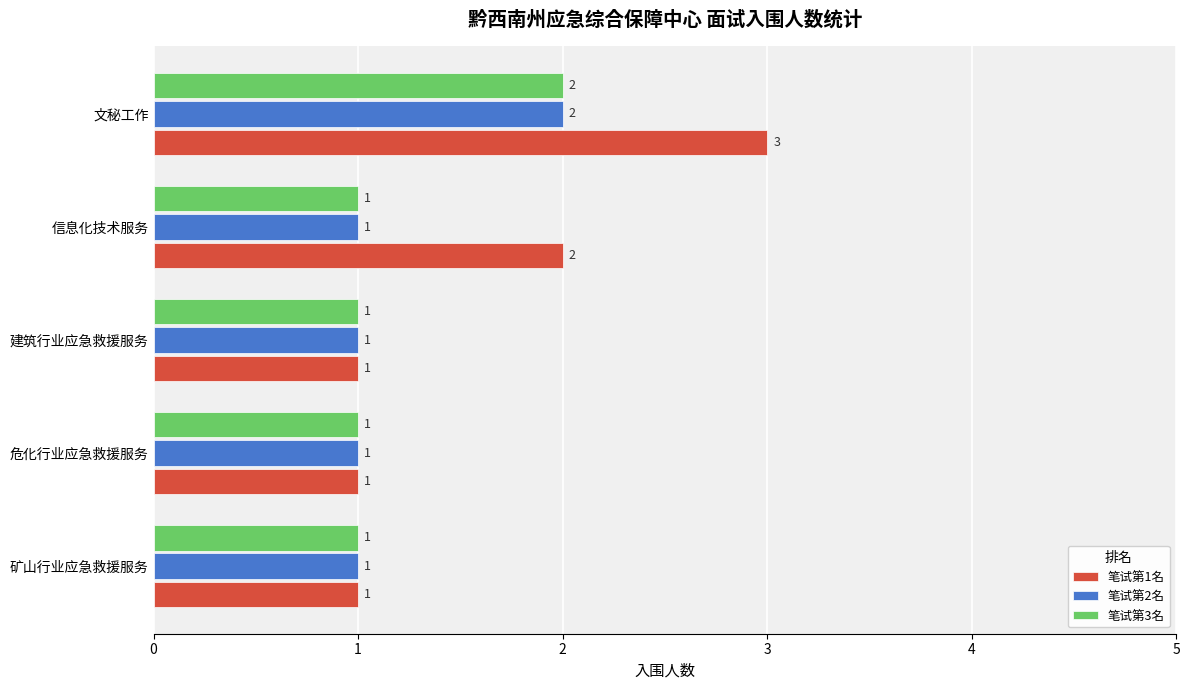

The value of 笔试第3名 at 矿山行业应急救援服务 is 0. True or false?

False